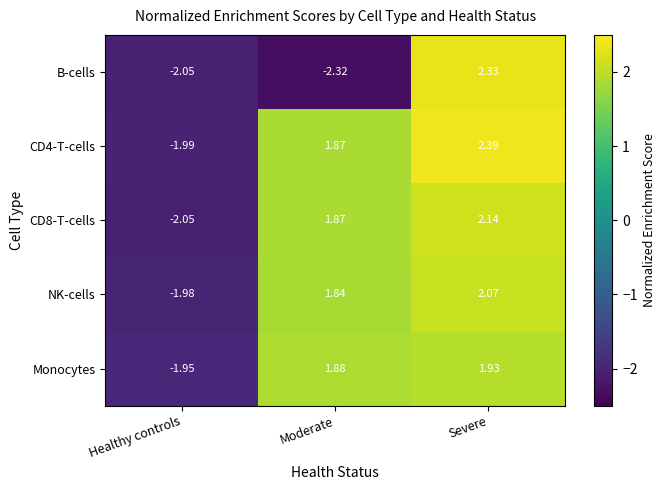

List the labels in order of CD4-T-cells value, largest first.

Severe, Moderate, Healthy controls